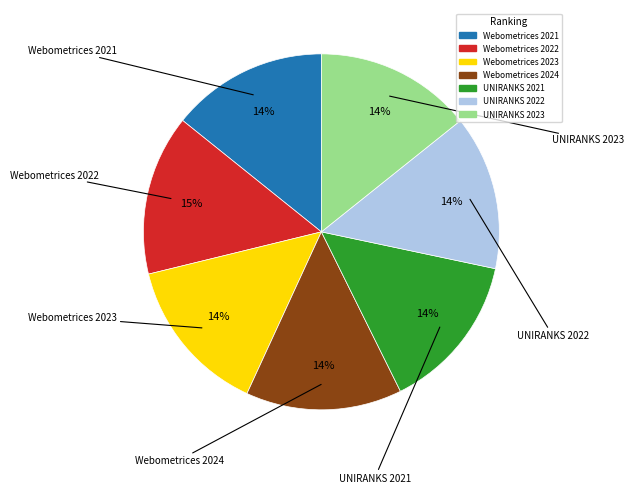

What is the ratio of the value at Webometrices 2021 to the value at Webometrices 2023?

1.0